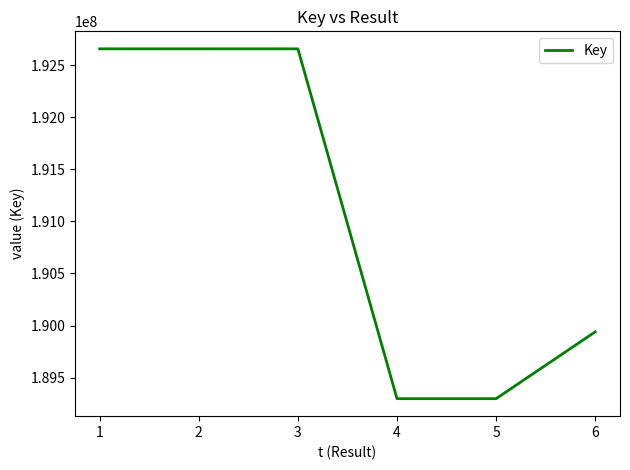

The value at 2 is 192657447. True or false?

True